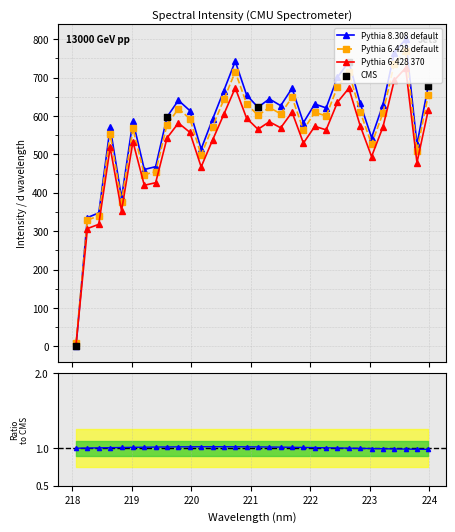

Between 220.3533 and 218.442, which is larger?

220.3533